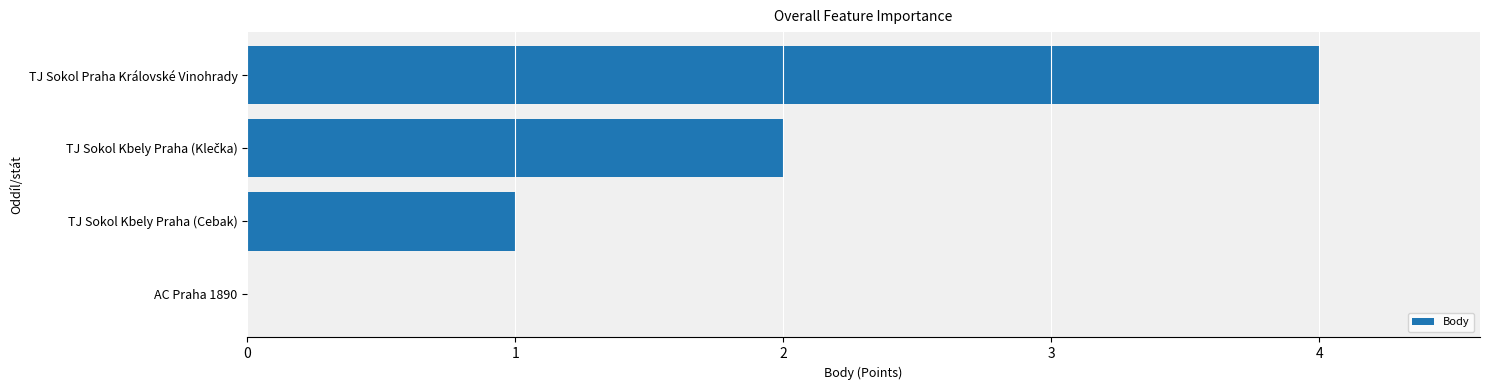

True or false: the data shows 1 at TJ Sokol Praha Královské Vinohrady.

False